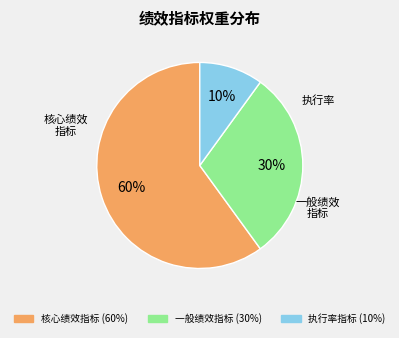

To the nearest percent, what is the average slice percentage?

33%